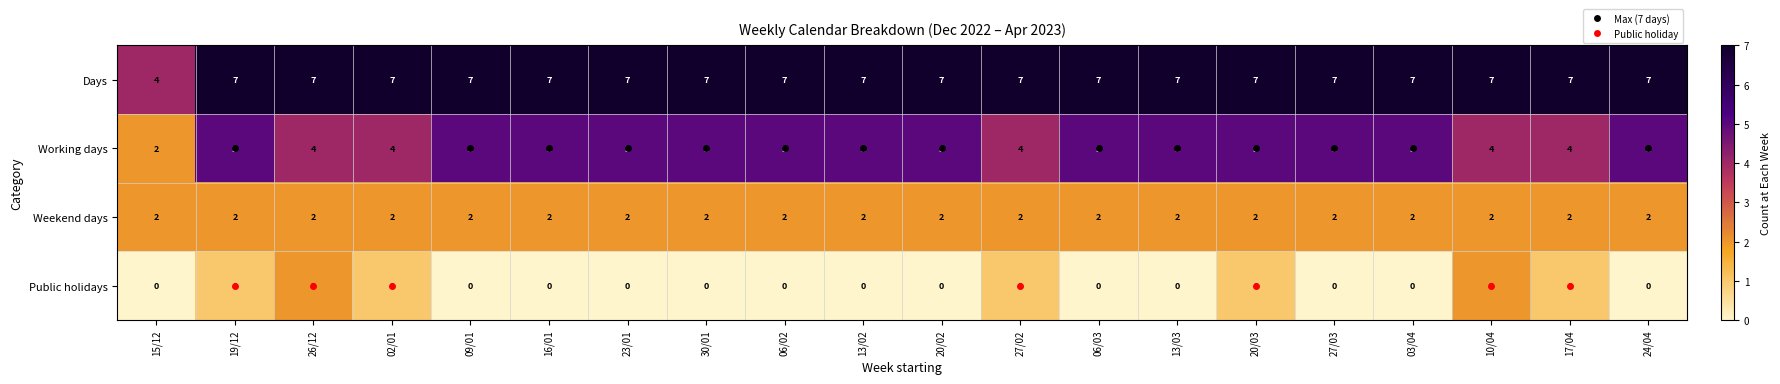

Rank the series at 13/03 from lowest to highest value.

Public holidays, Weekend days, Working days, Days